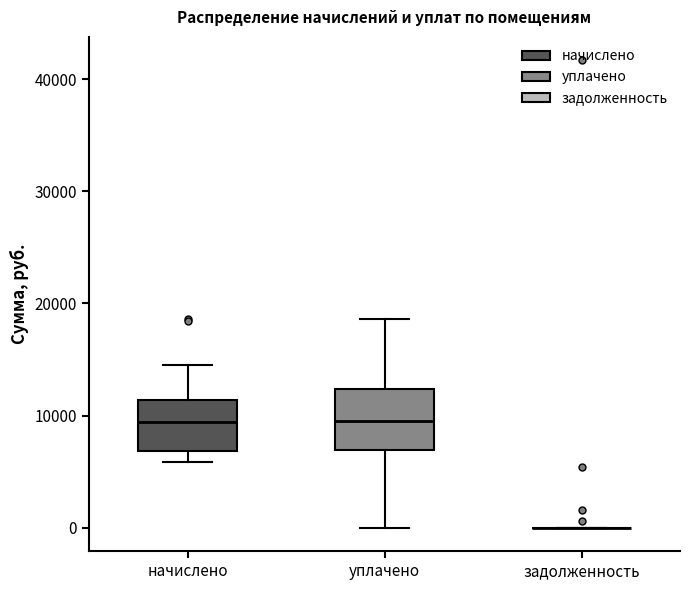

Reading left to right, read every box against the y-axis: the position of its median line, the range the box covers, and the ends of its whiskers. The values are not printed on the chart, so give them approximately, as read against the axis.

начислено: median 9000, box 7000 to 11000, whiskers 6000 to 14000
уплачено: median 10000, box 7000 to 12000, whiskers 0 to 19000
задолженность: box collapsed to a line at 0, whiskers 0 to 0